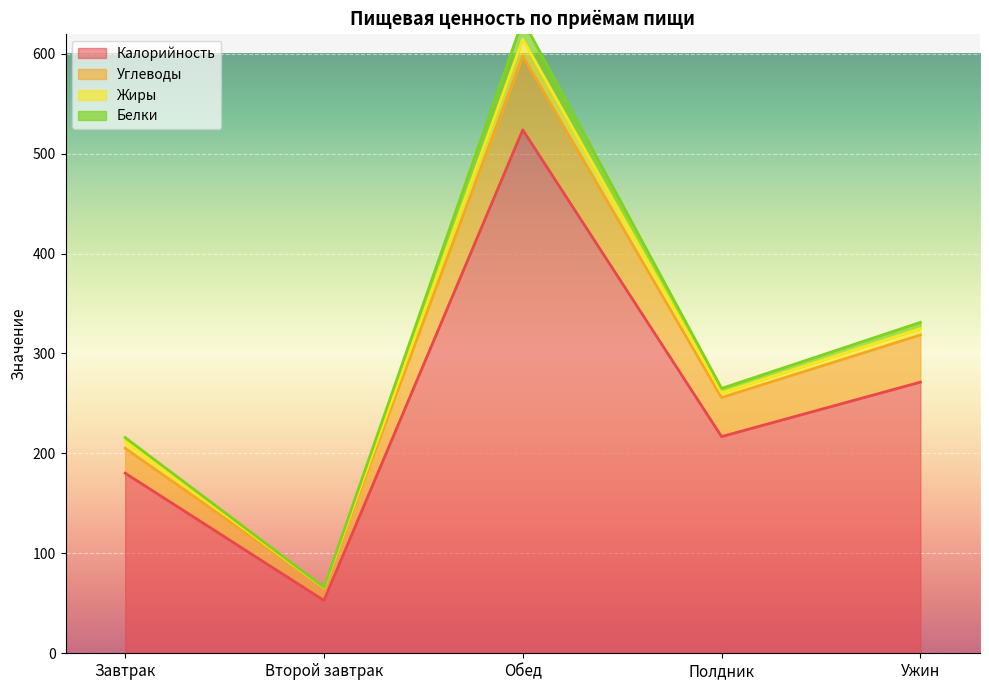

The Калорийность series shows 52.8 at Второй завтрак. True or false?

True